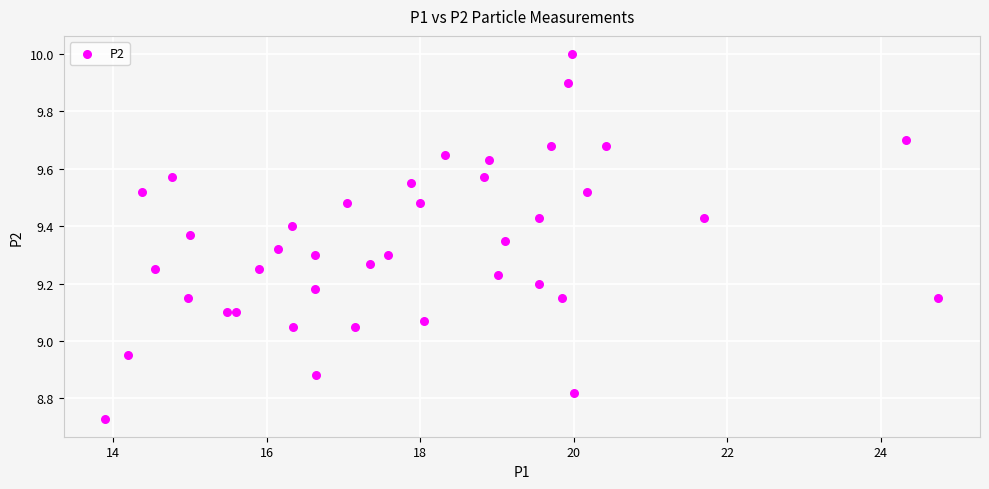

What is the range of X values (max minus min)?

10.8